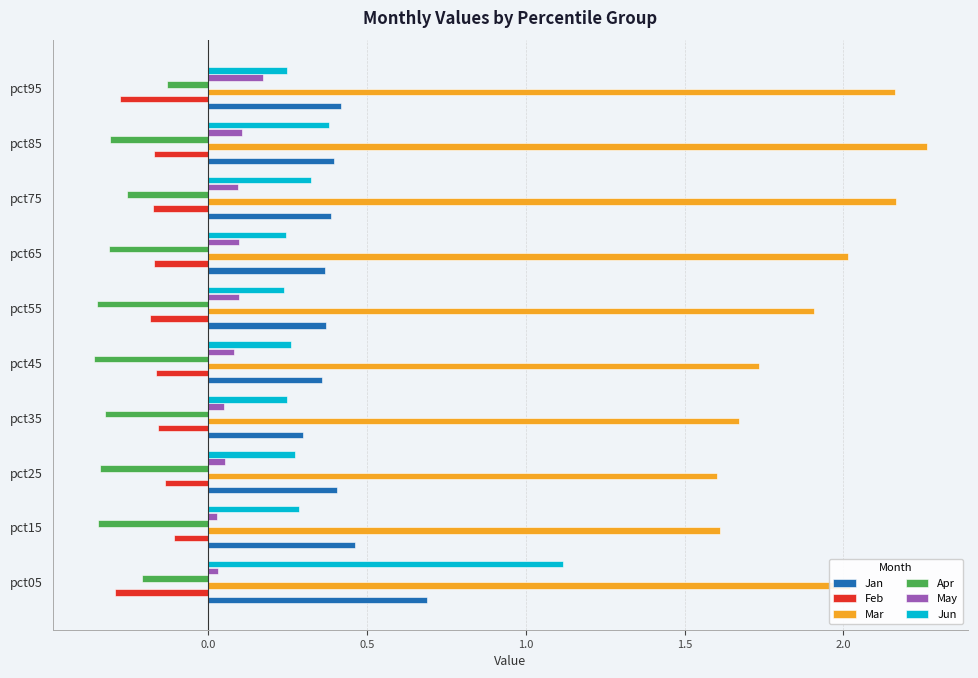

Which category has the highest value across all series?

pct85